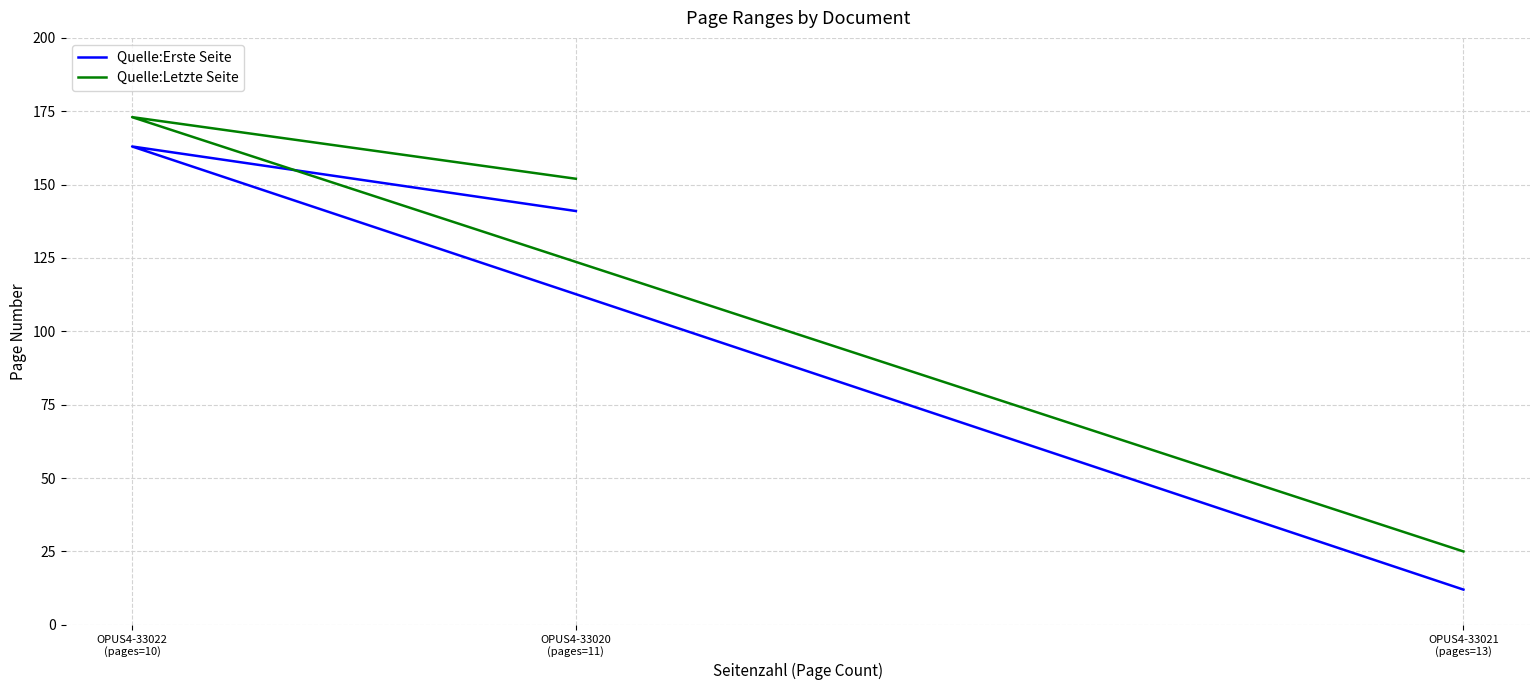

How many data points in Quelle:Erste Seite are above 141?

1